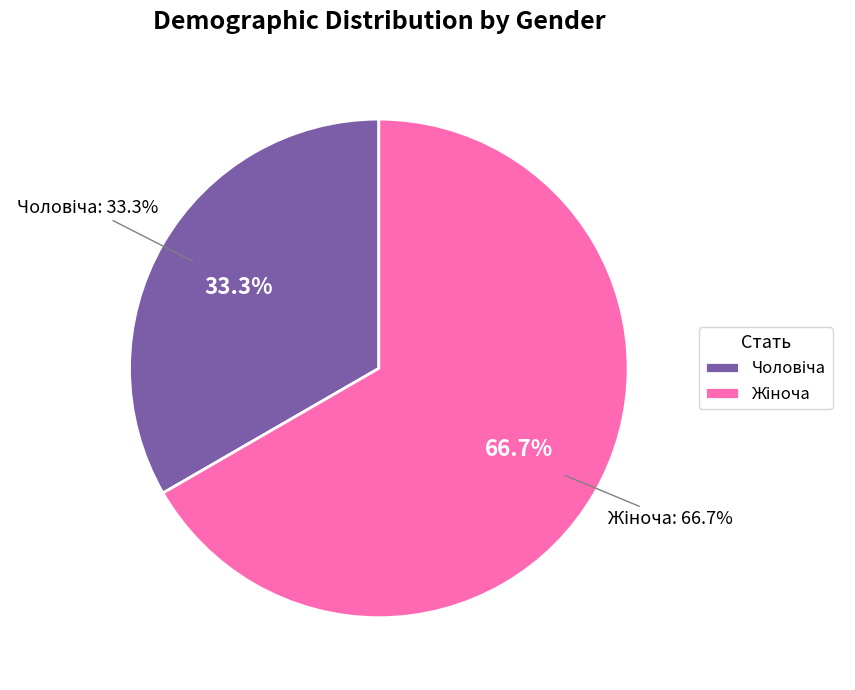

To the nearest percent, what is the average slice percentage?

50%